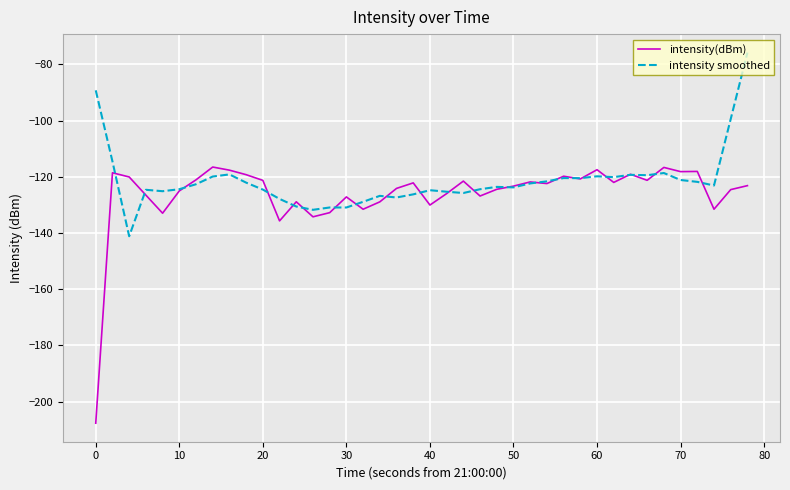

Rank the series by their maximum value, from highest to lowest.

intensity smoothed, intensity(dBm)